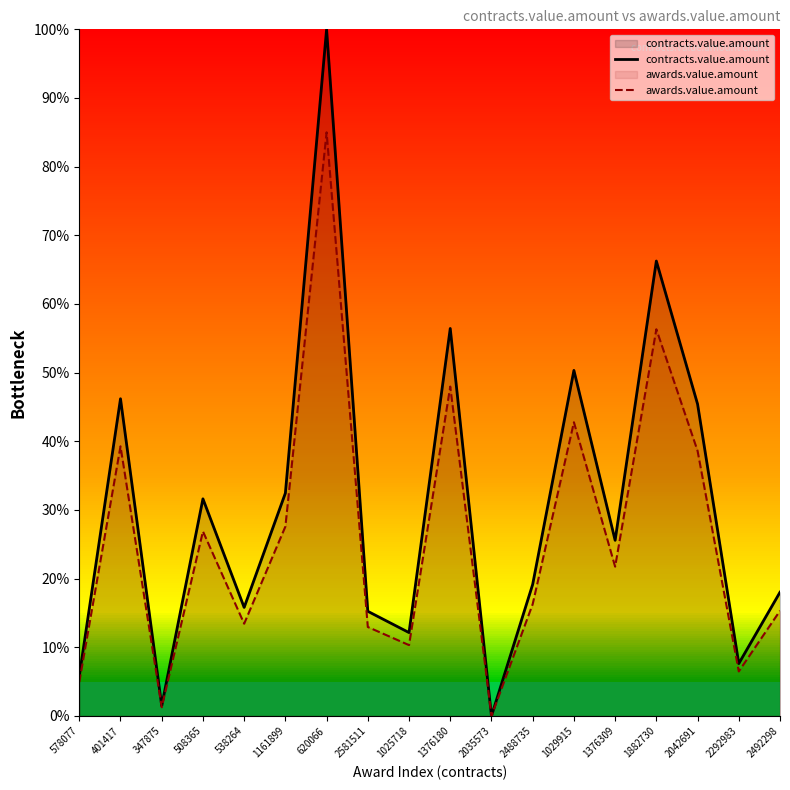

True or false: awards.value.amount has more than 0 points higher than both neighbors.

True